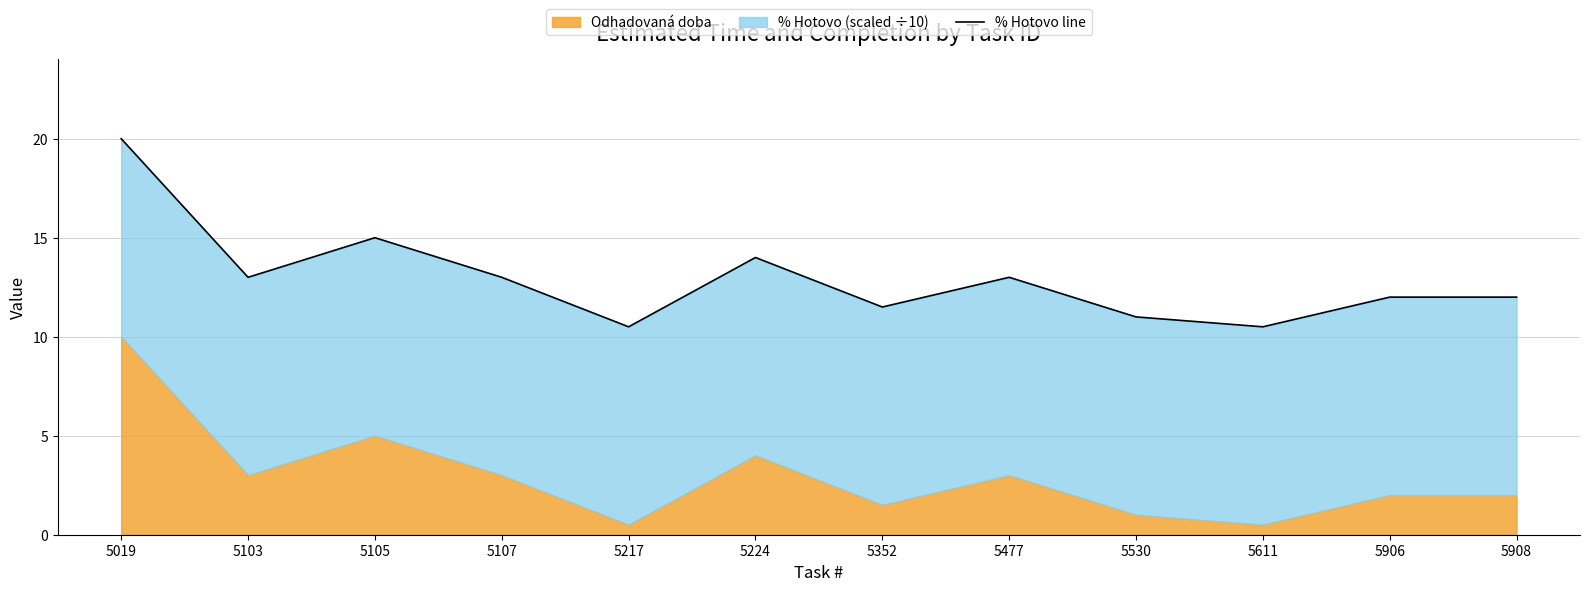

How many values are below 13?

6